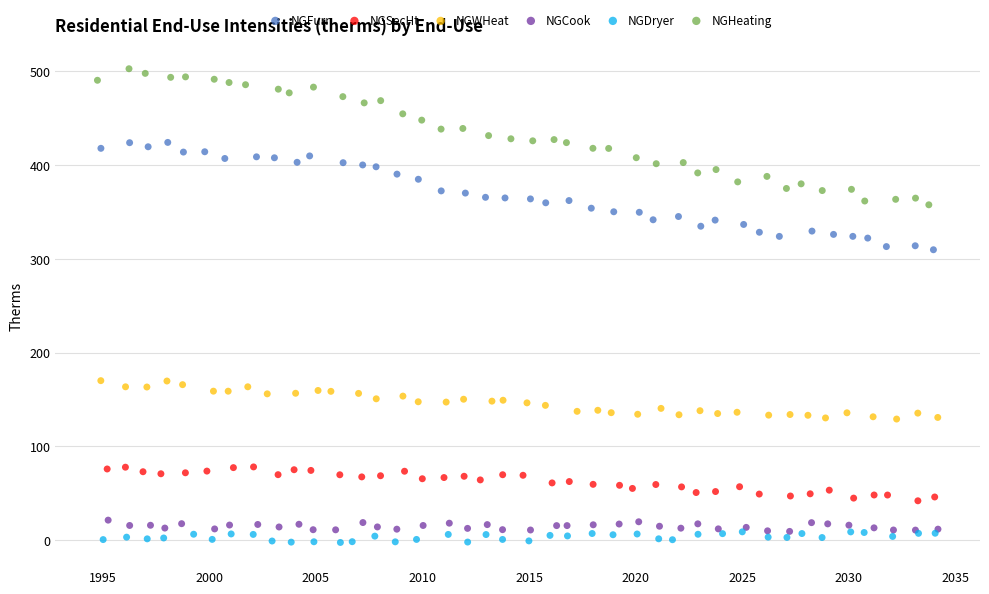

Which series reaches the maximum Y coordinate?

NGHeating